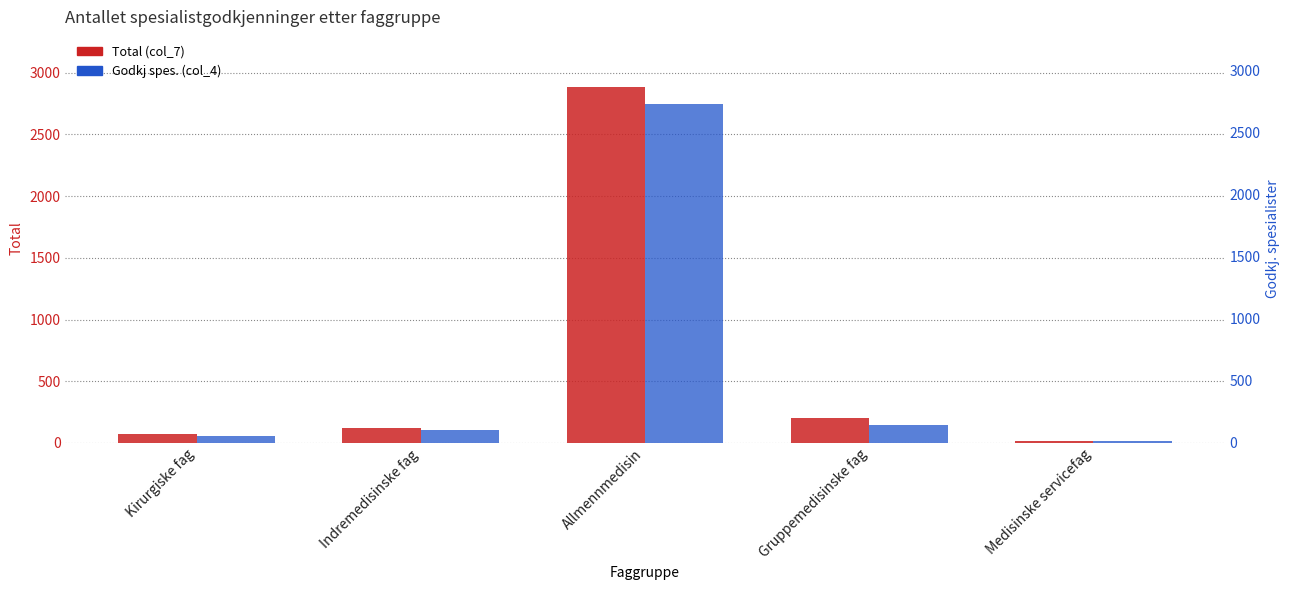

Which series has the largest total across all categories?

Total (col_7)